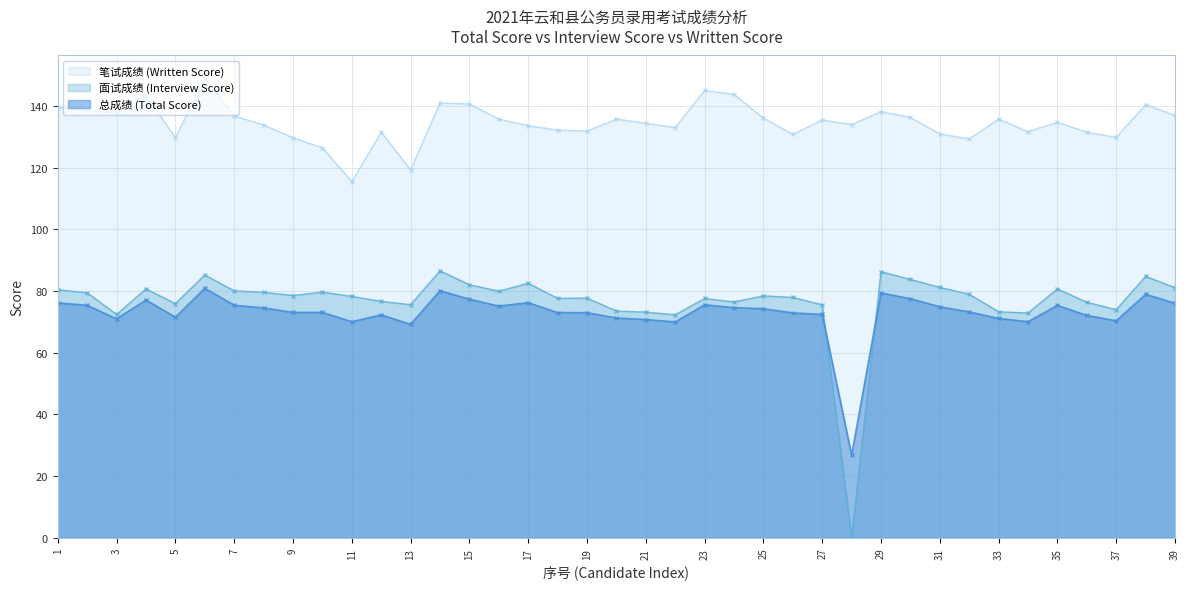

How many values in the 笔试成绩 (Written Score) series exceed 134?

21